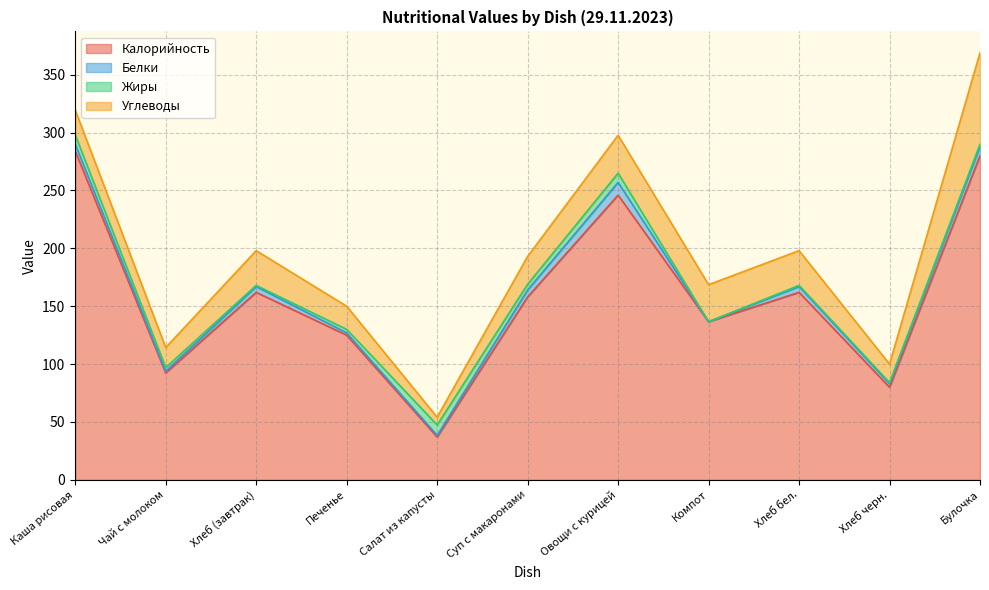

What is the difference between the highest and lowest values at Салат из капусты?

35.6